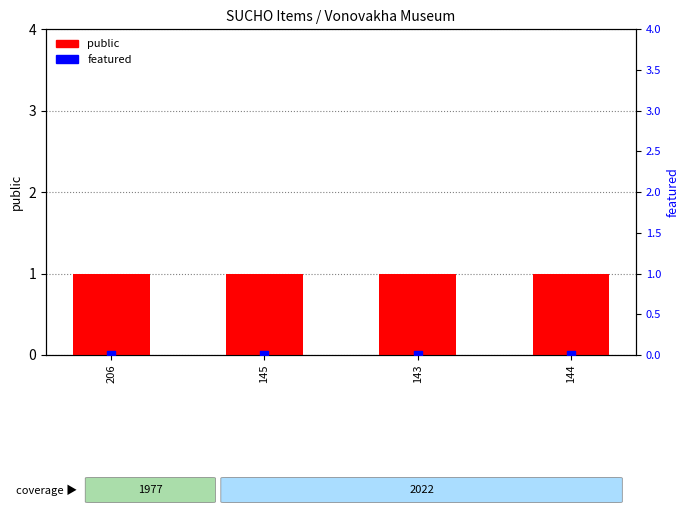

Which series contains the highest Y value?

public